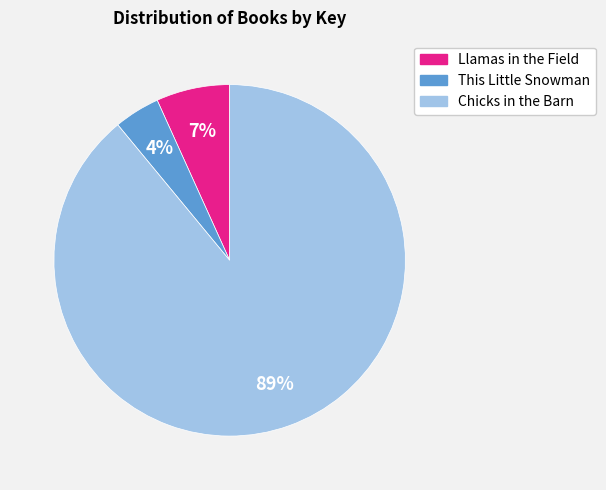

Rank the categories by value from highest to lowest.

Chicks in the Barn, Llamas in the Field, This Little Snowman